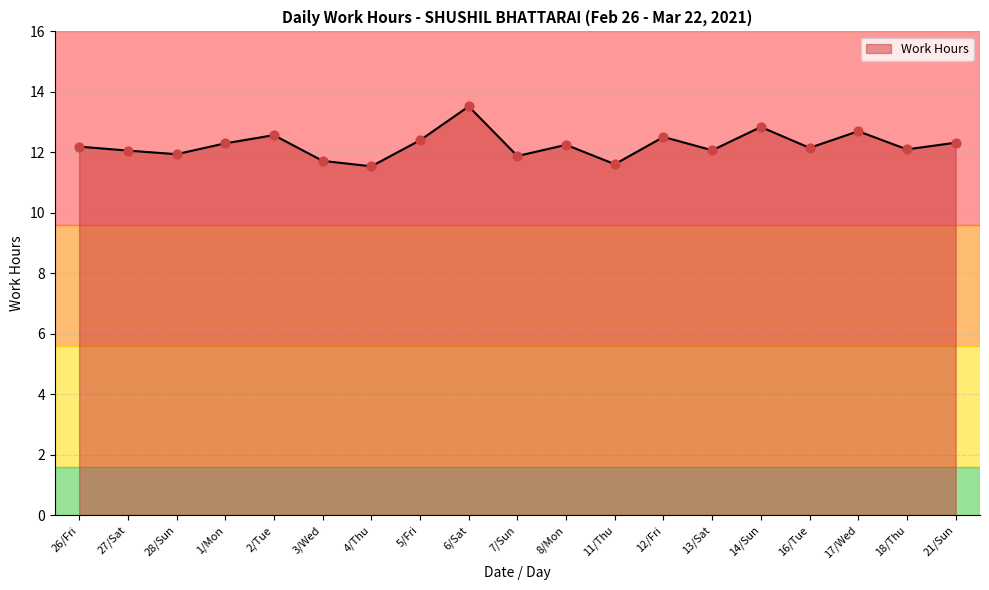

Between 3/Wed and 13/Sat, which is larger?

13/Sat